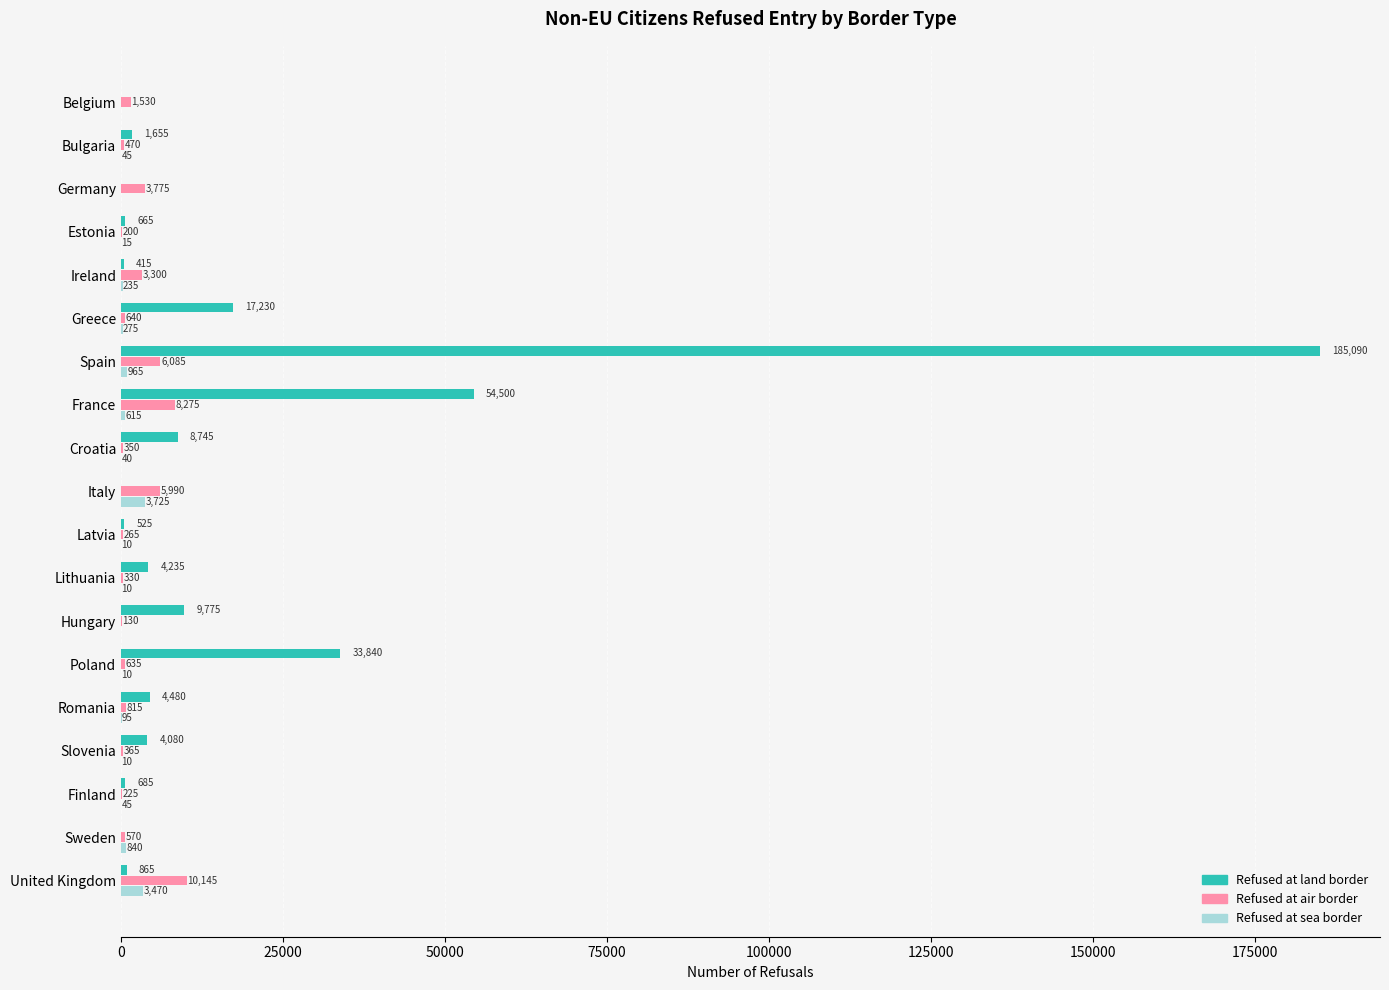

What is the average value of the Refused at air border series?

2321